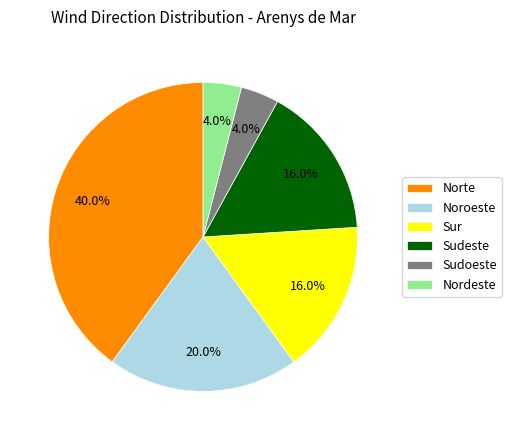

Between Noroeste and Sur, which is larger?

Noroeste